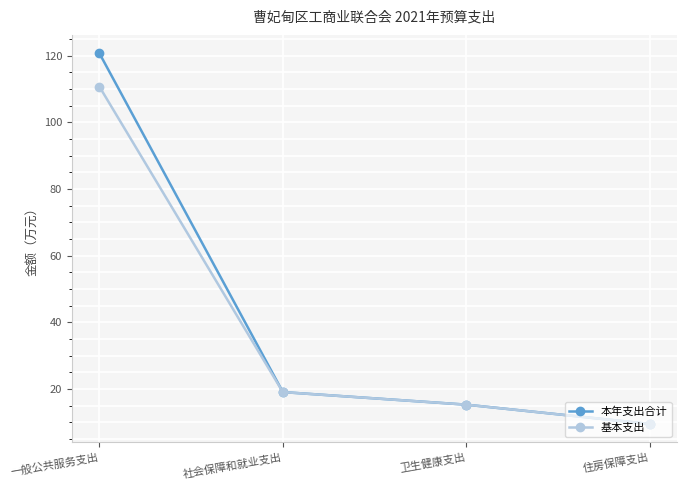

Rank the categories by 基本支出 value from lowest to highest.

住房保障支出, 卫生健康支出, 社会保障和就业支出, 一般公共服务支出